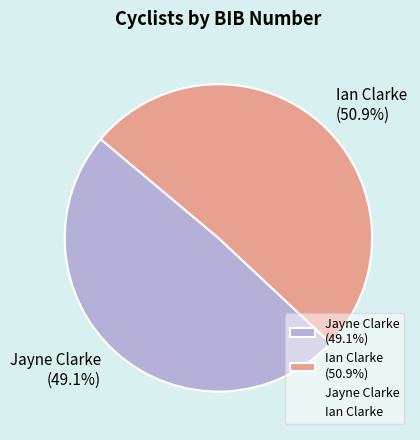

Is there a majority slice in this chart?

Yes